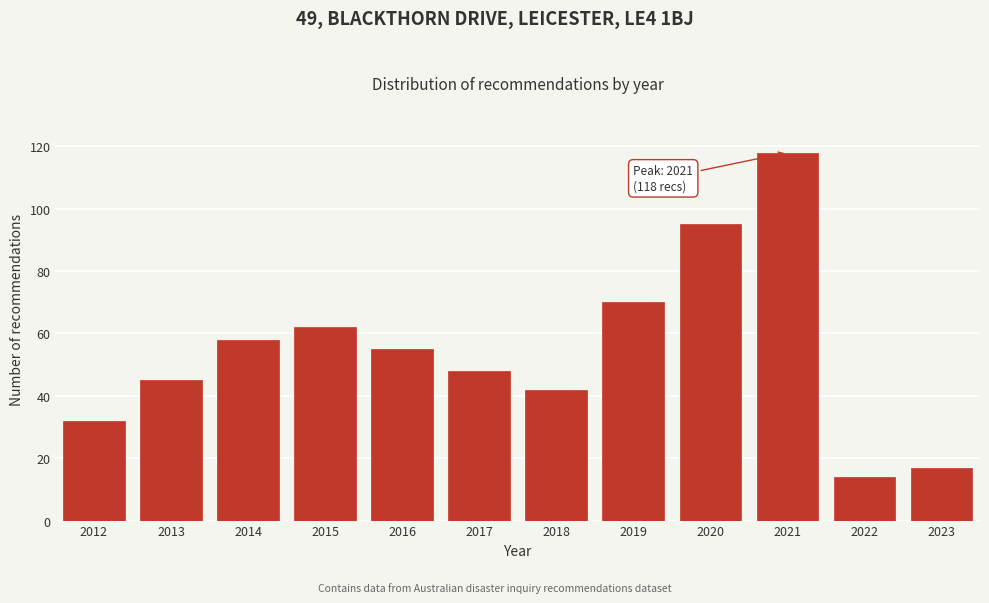

Reading right to left, what are all the values shown in this chart?

17	14	118	95	70	42	48	55	62	58	45	32